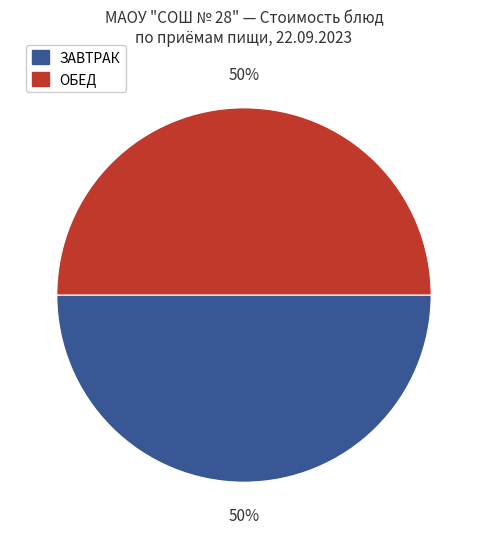

To the nearest percent, what is the average slice percentage?

50%